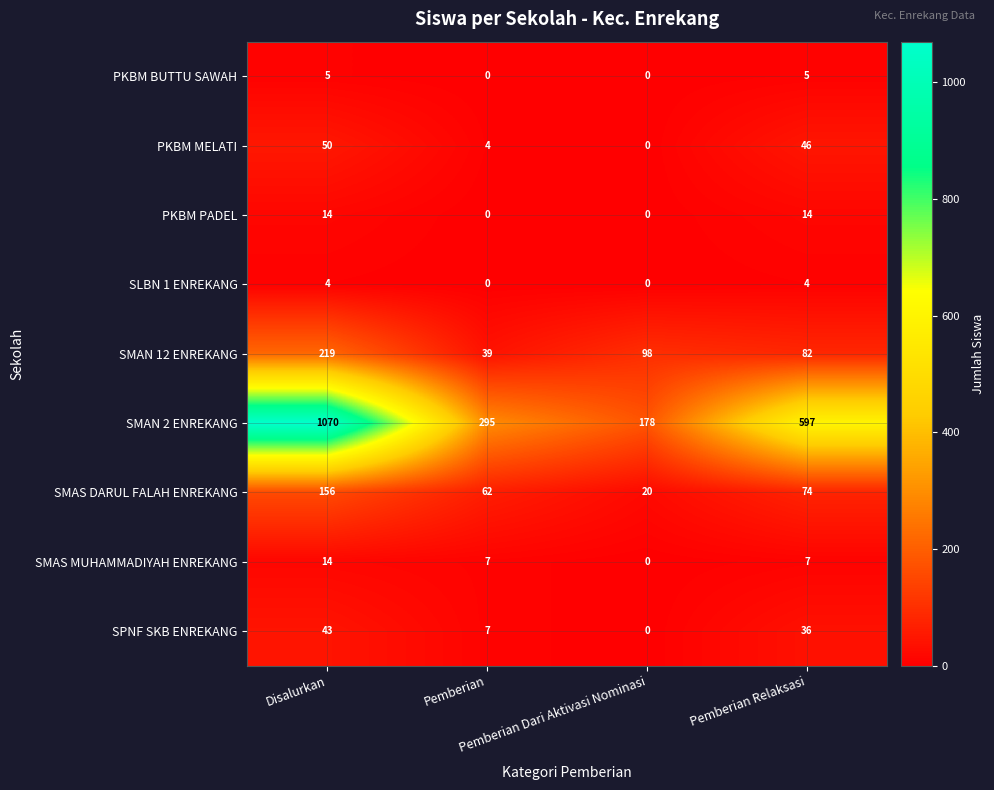

Which series has the widest spread of values?

SMAN 2 ENREKANG